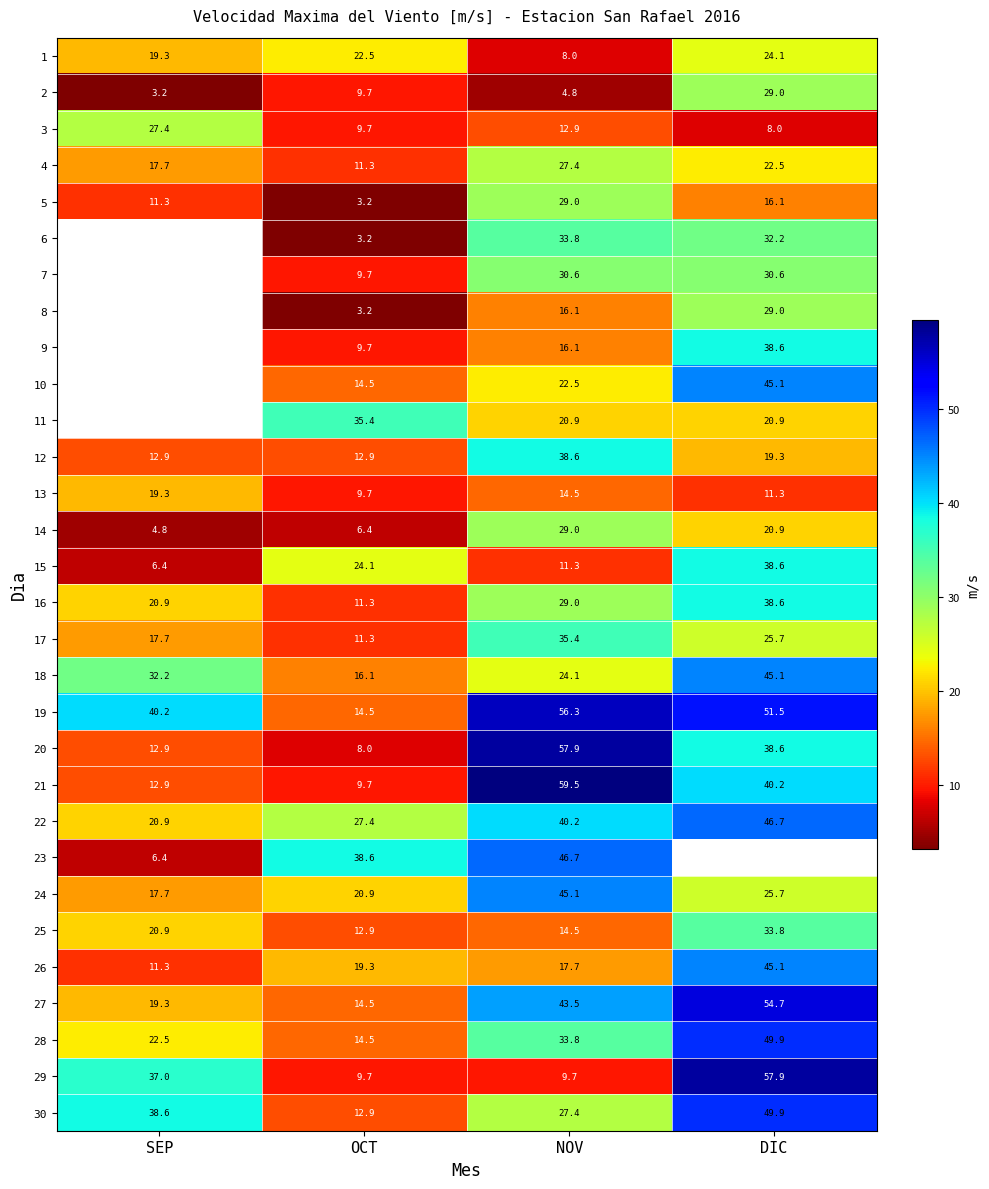

Which category has the lowest value across all series?

SEP